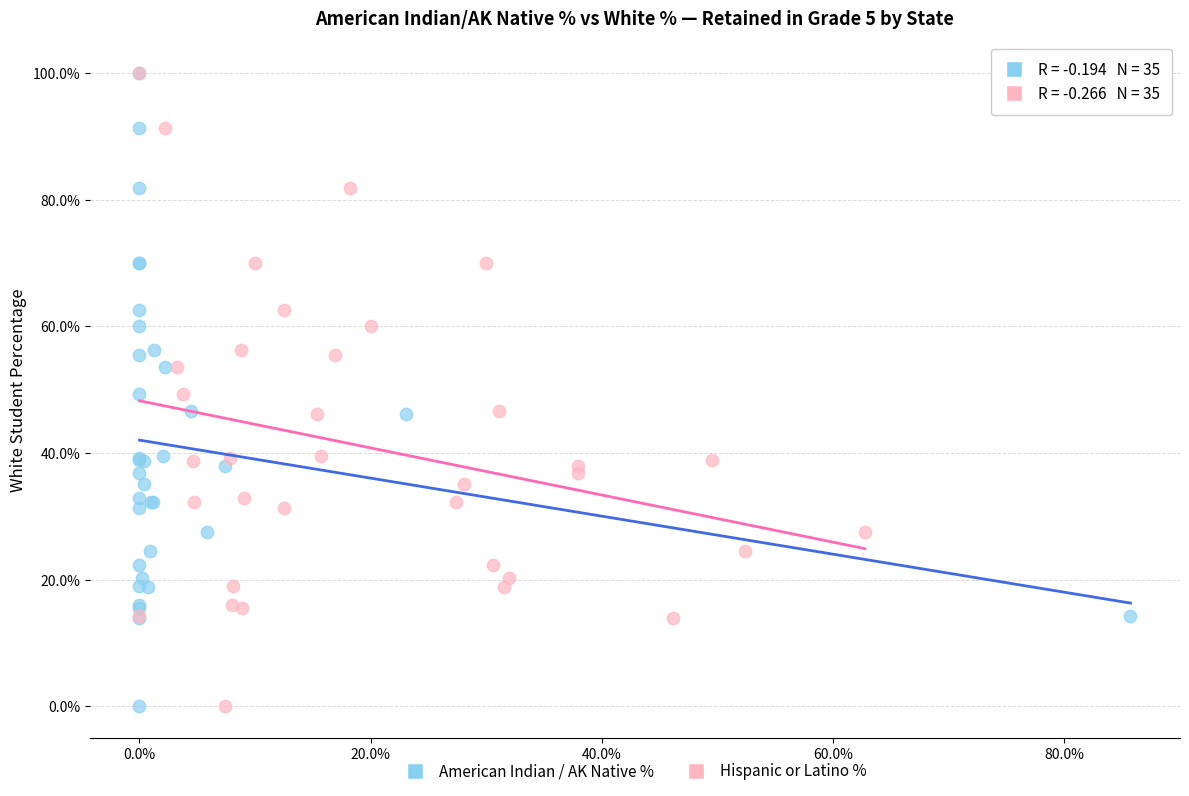

What are all the series names shown in the legend?

American Indian / AK Native %, Hispanic or Latino %